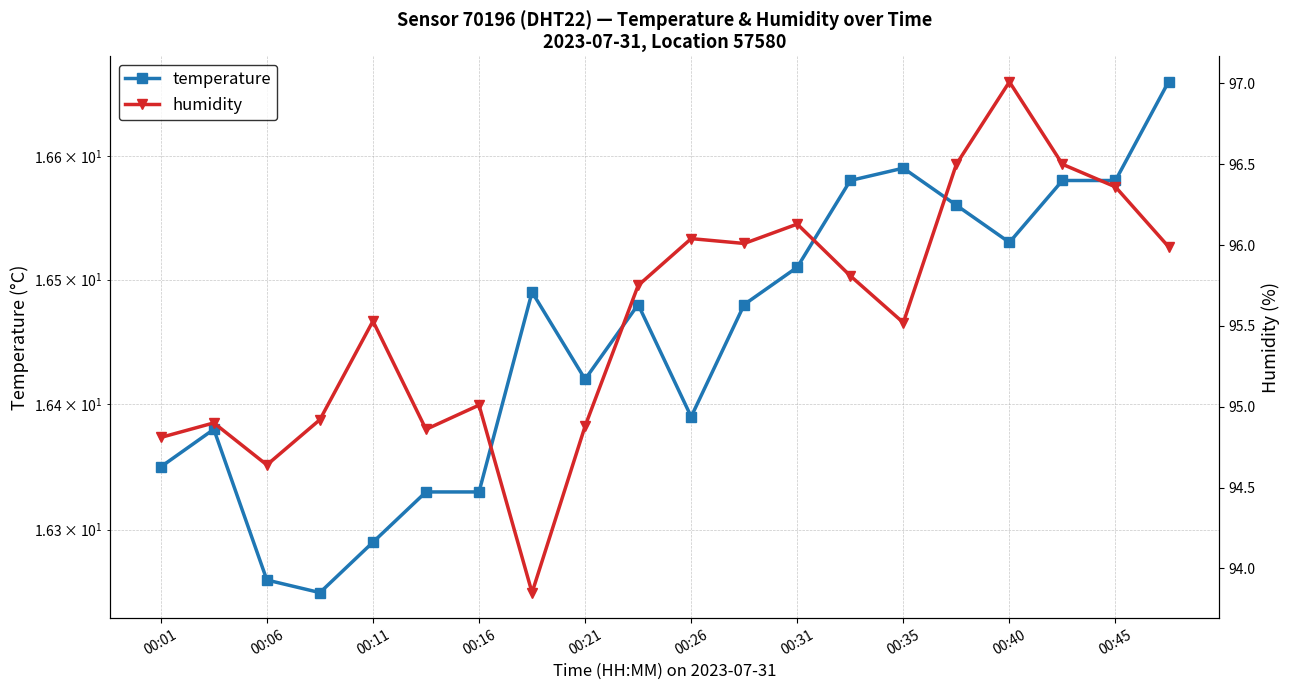

Does the chart have visible grid lines?

Yes